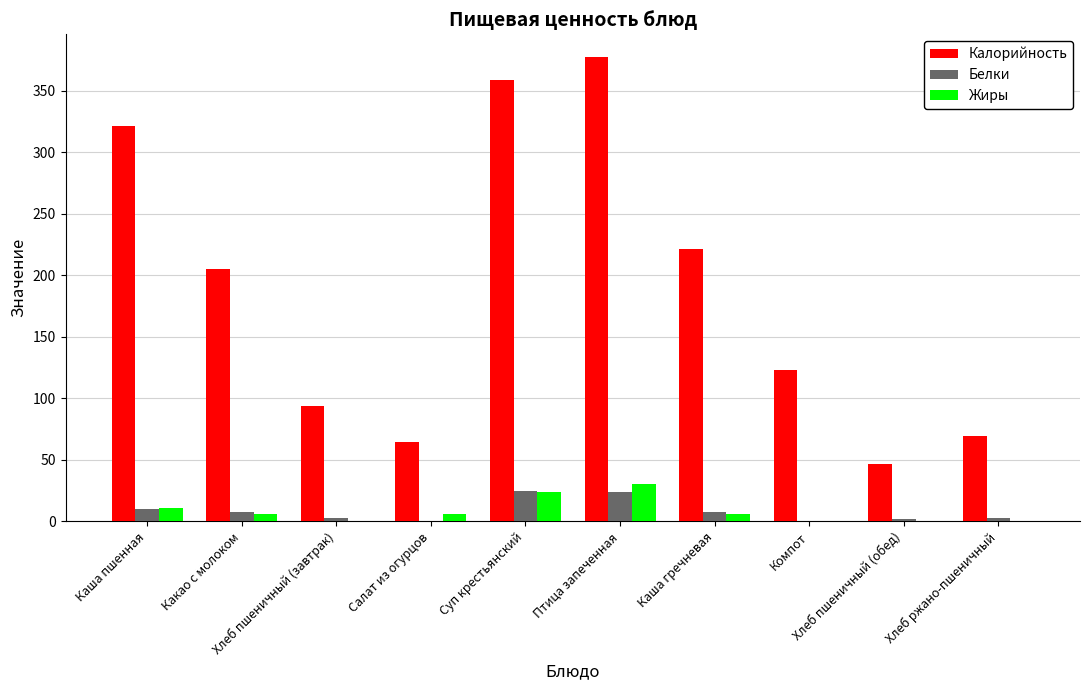

True or false: Калорийность has a value of 608.2 at Суп крестьянский.

False